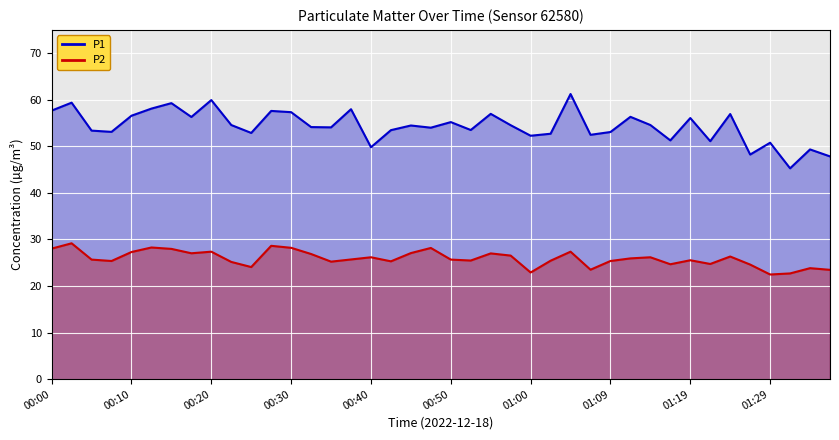

Between 00:35 and 01:14, which is larger?

01:14